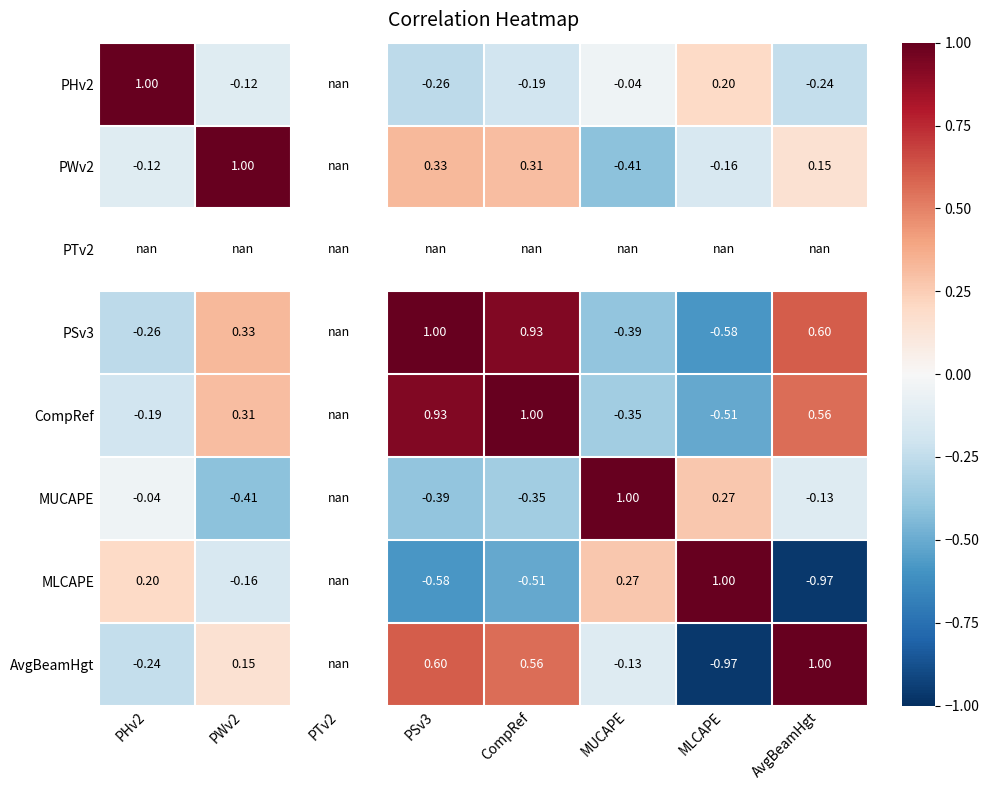

Is the value of CompRef at PWv2 greater than the value of PHv2 at AvgBeamHgt?

Yes